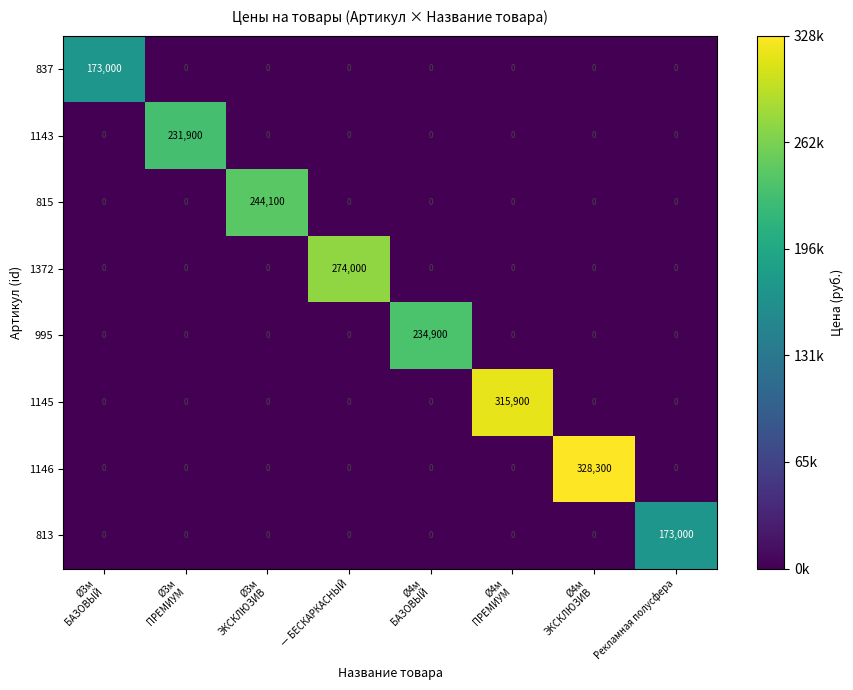

At how many categories does at least one series exceed 200951?

6